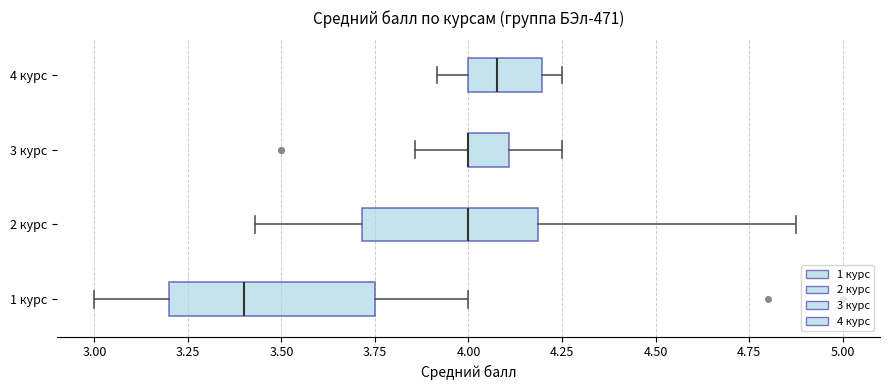

Where does the right whisker of the box for 1 курс end on the x-axis? The values are not printed on the chart, so give them approximately, as read against the axis.

4.00